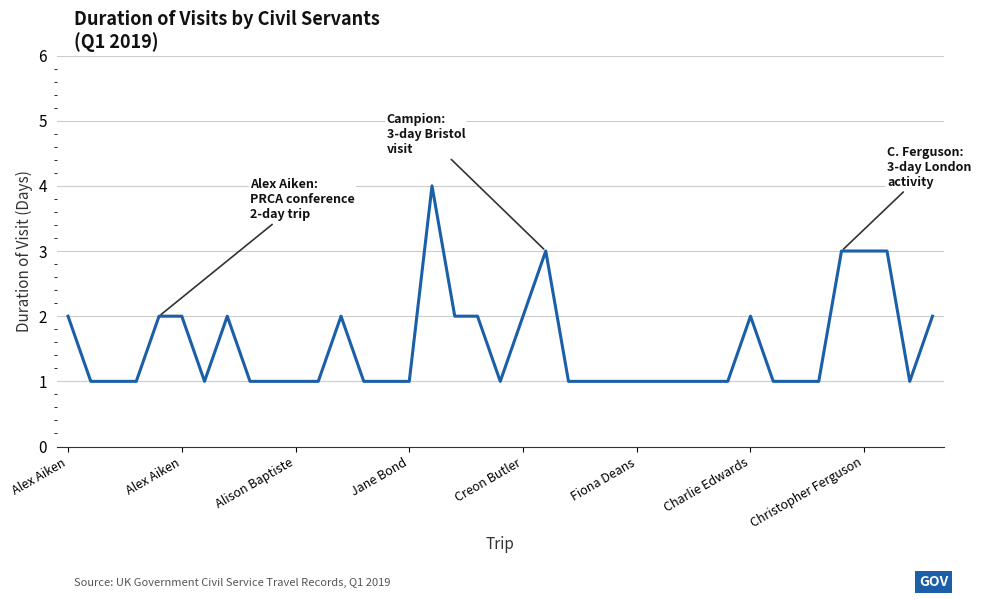

How many lines are shown in the chart?

1